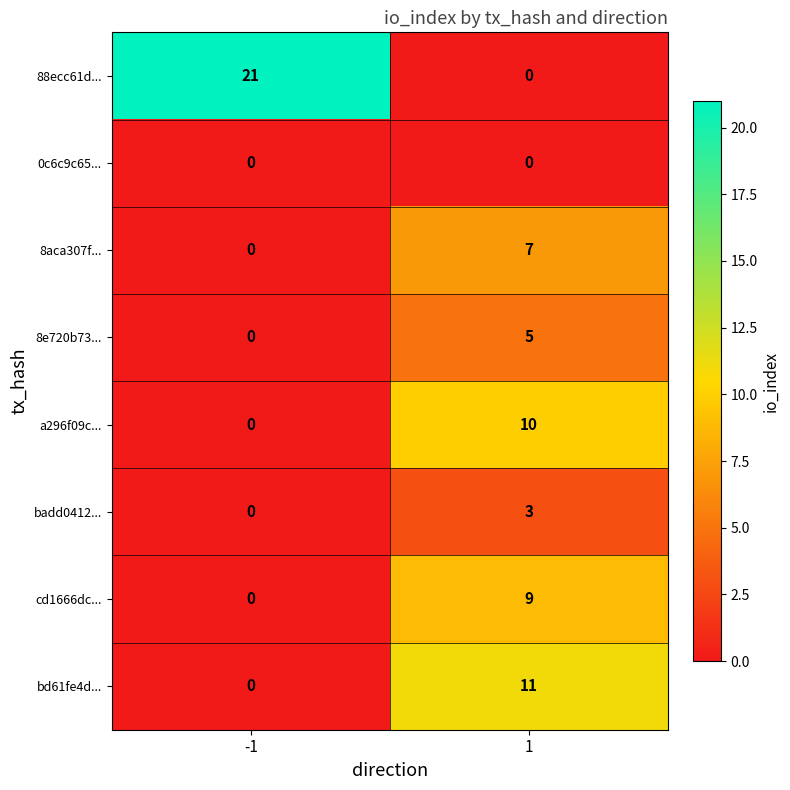

What is the highest value of the 8e720b73... series?

5